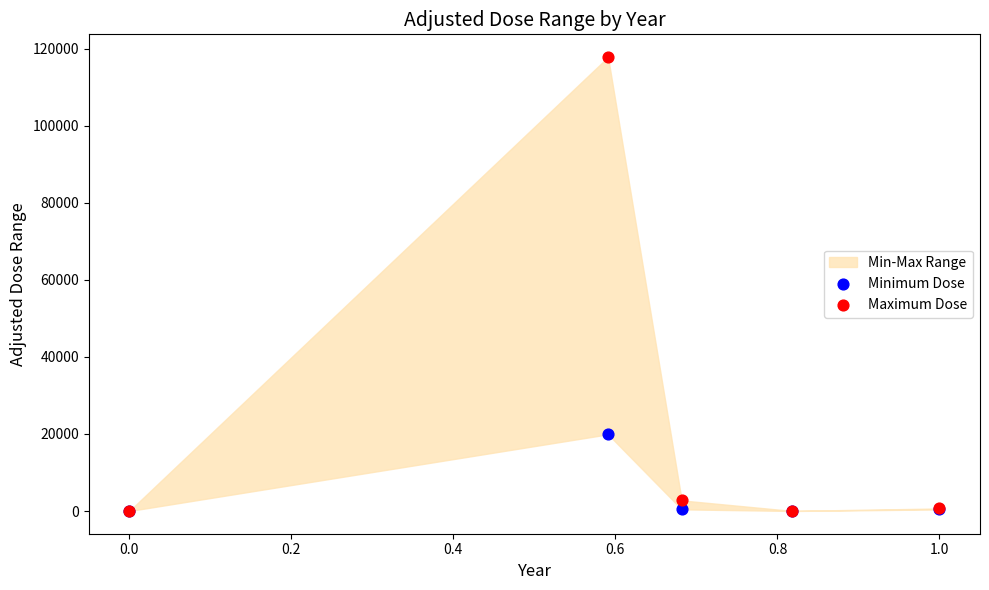

Across all series, what Y value is closest to 58916?

19910.0